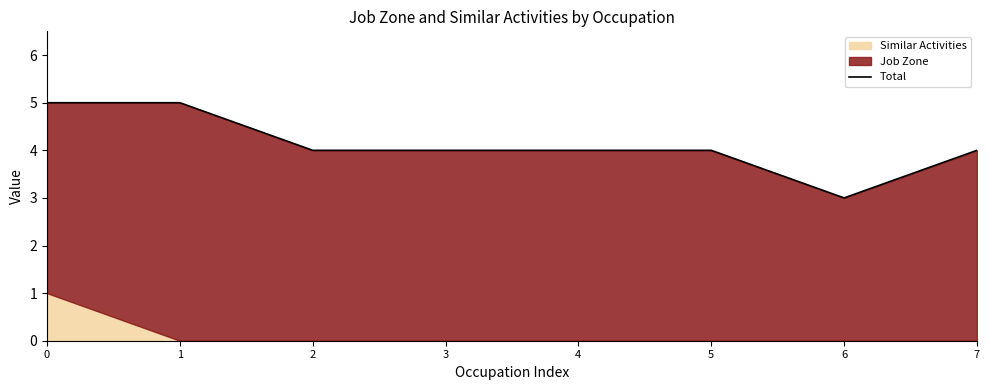

List the labels in order of value, largest first.

0, 1, 2, 3, 4, 5, 7, 6